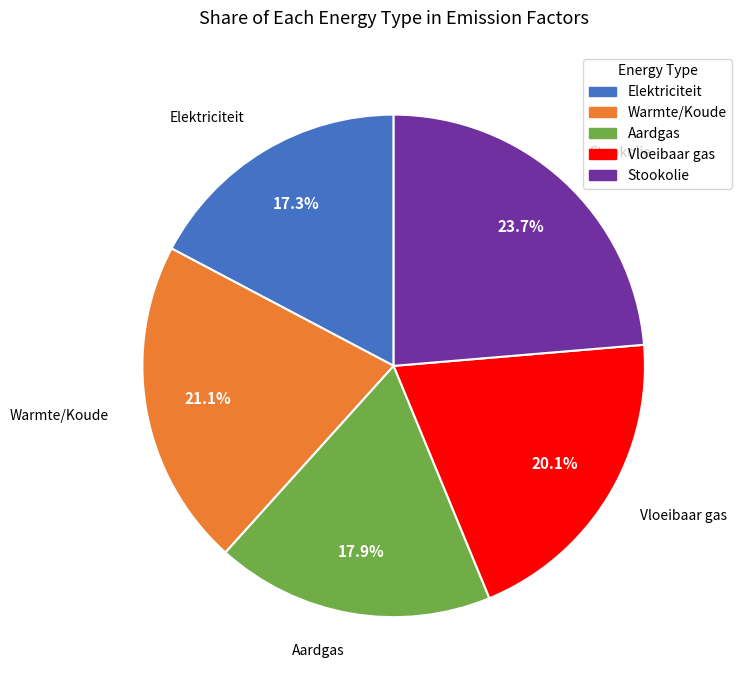

Is it true that Vloeibaar gas is 20% of the pie?

True